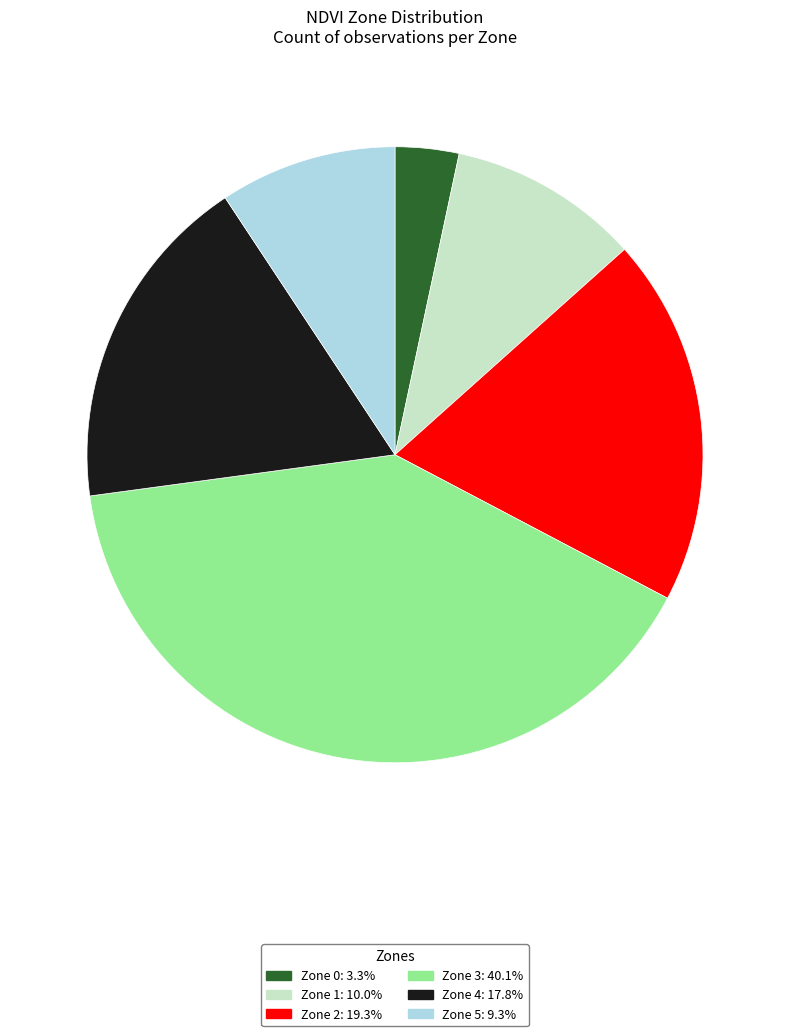

Is there any slice that represents more than half of the pie?

No